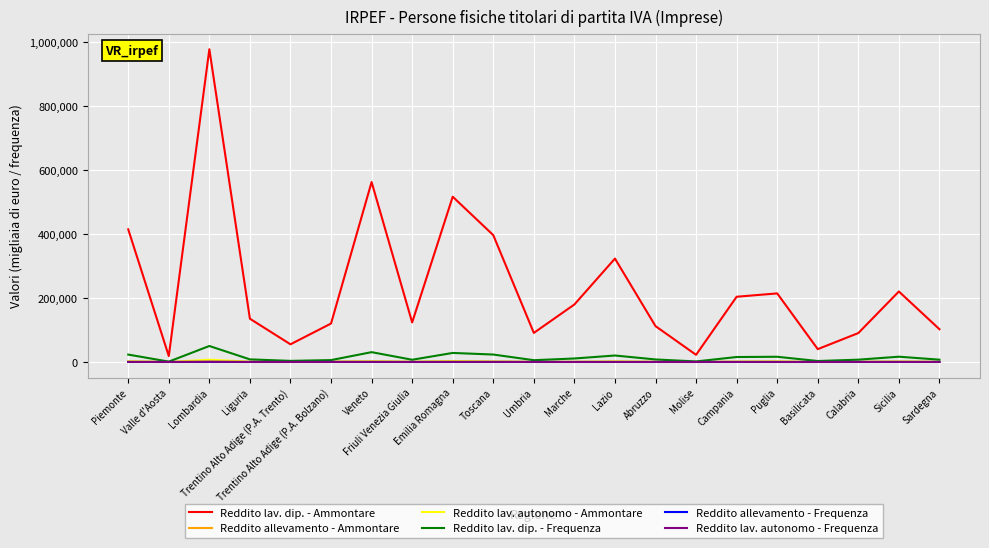

What is the difference between the Reddito lav. autonomo - Ammontare values at Trentino Alto Adige (P.A. Bolzano) and Valle d'Aosta?

680